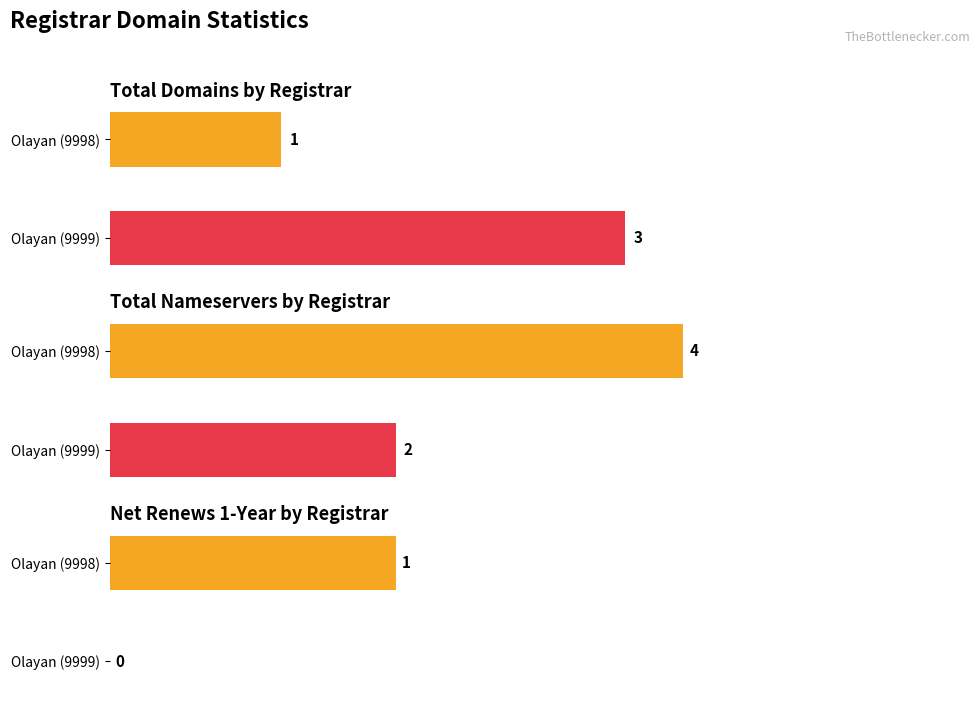

How many bars are there in each group?

6